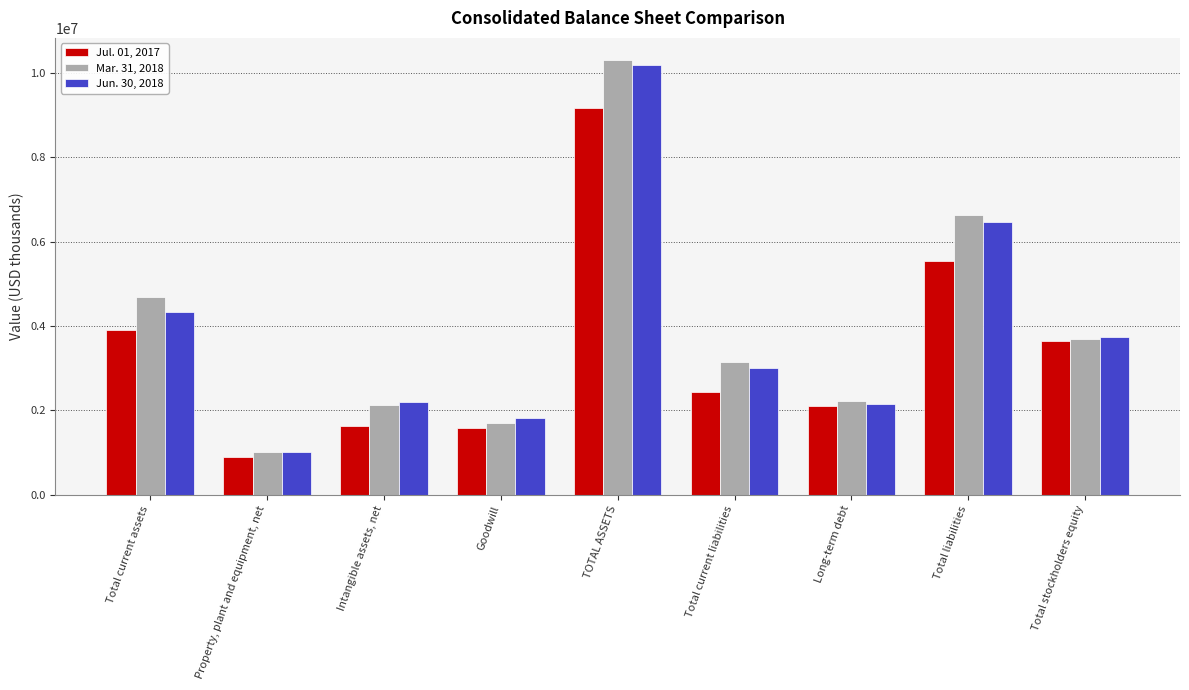

The value of Jul. 01, 2017 at Total liabilities is 1385702. True or false?

False